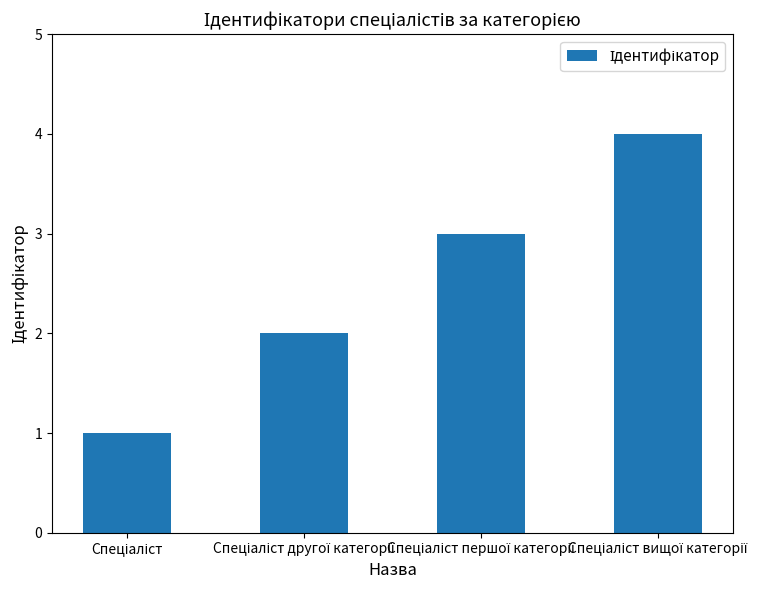

What is the difference between the maximum and minimum values?

3